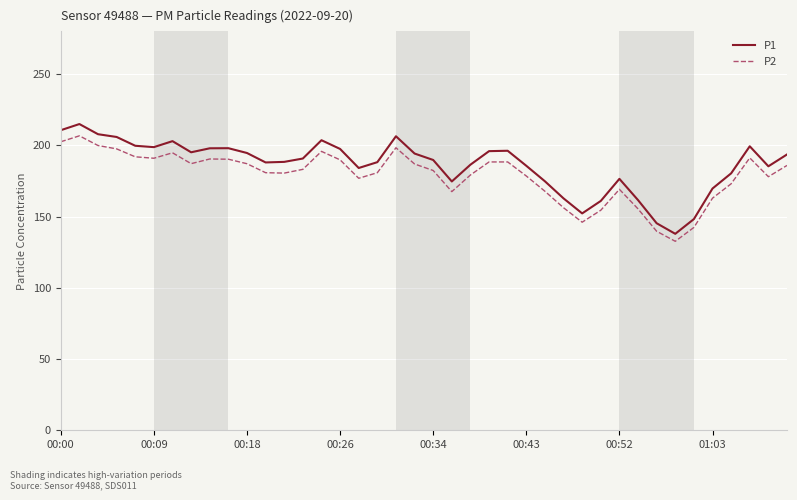

What is the minimum value for P1?

137.9